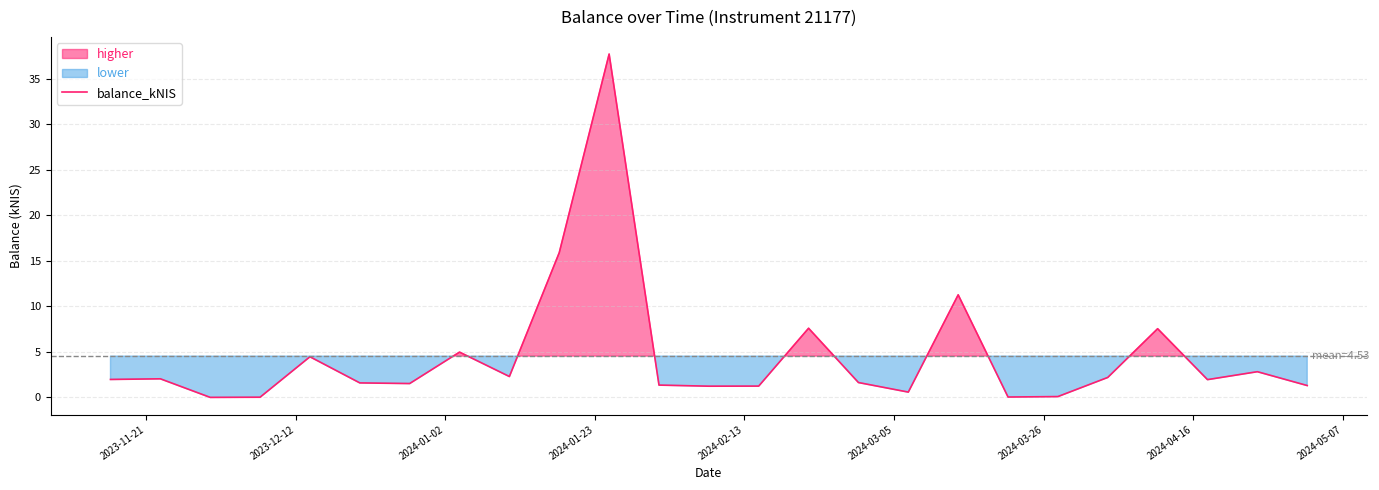

What is the average value?

4.5